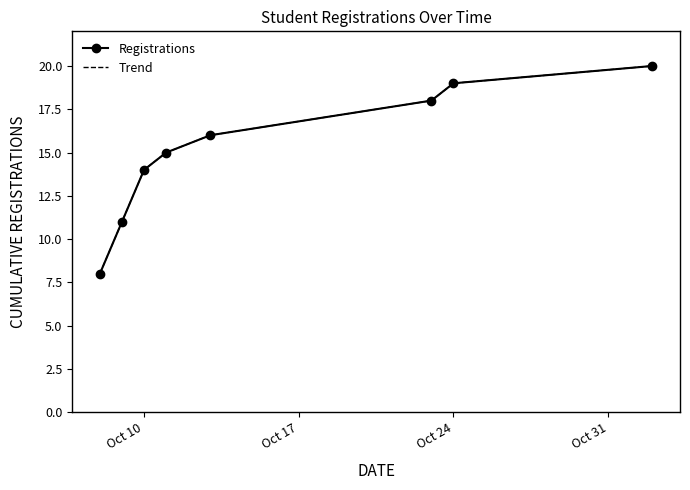

What are all the series names shown in the legend?

Registrations, Trend